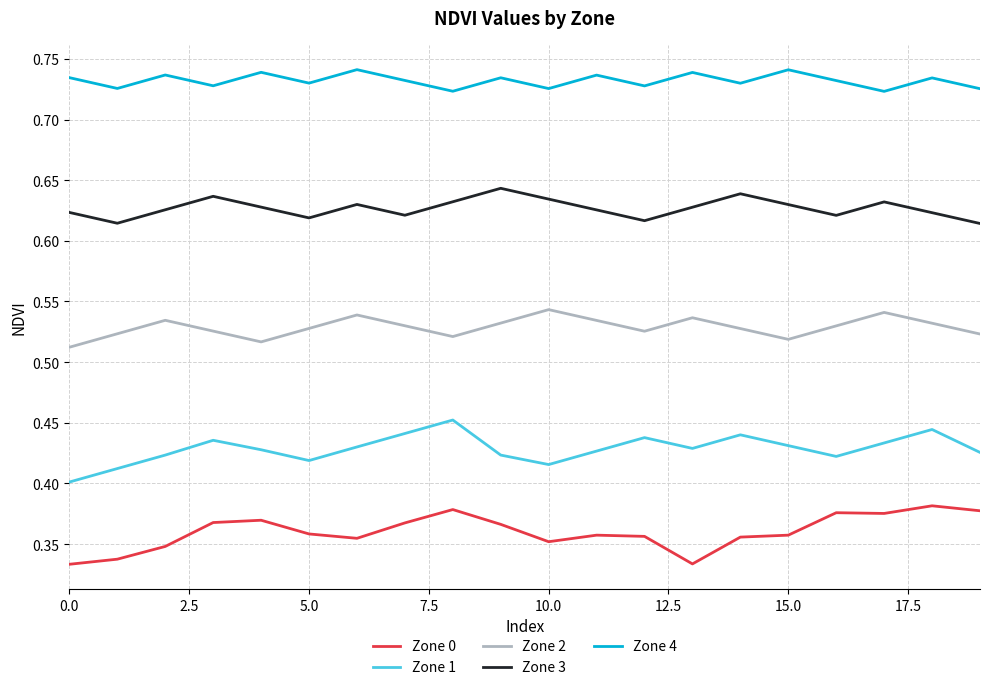

List the series in order of their peak value, highest first.

Zone 4, Zone 3, Zone 2, Zone 1, Zone 0